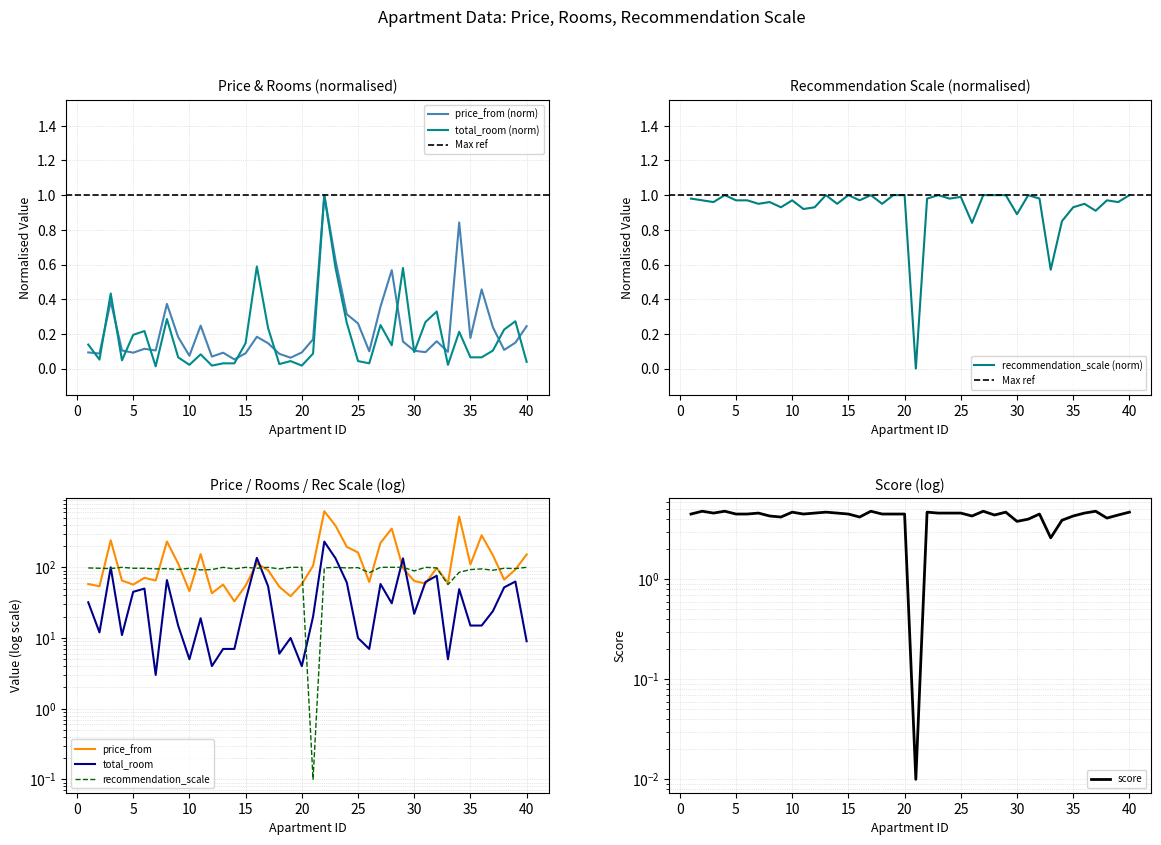

True or false: total_room and recommendation_scale intersect in this chart.

True